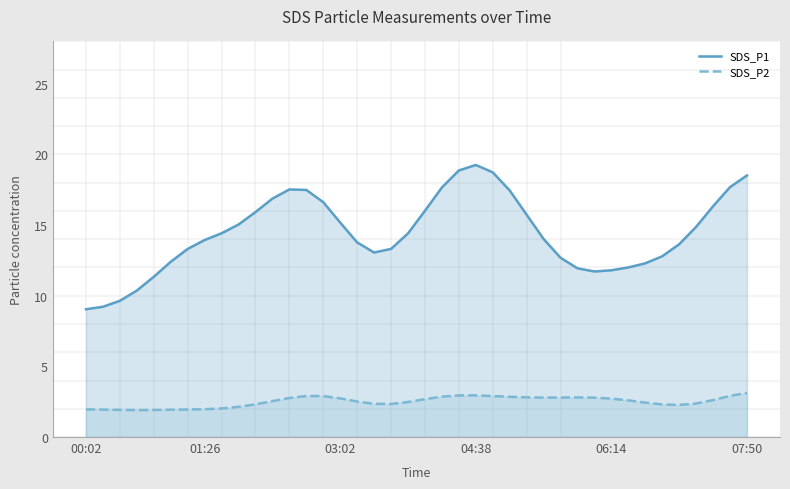

What position from the left is 33?

34